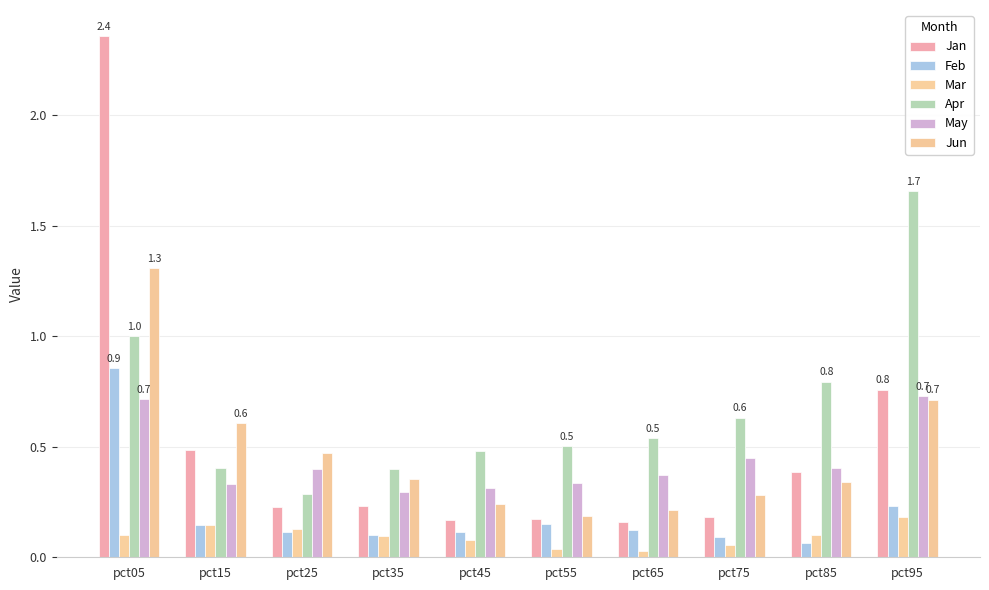

Is it true that Jan equals 0.3 at pct25?

False